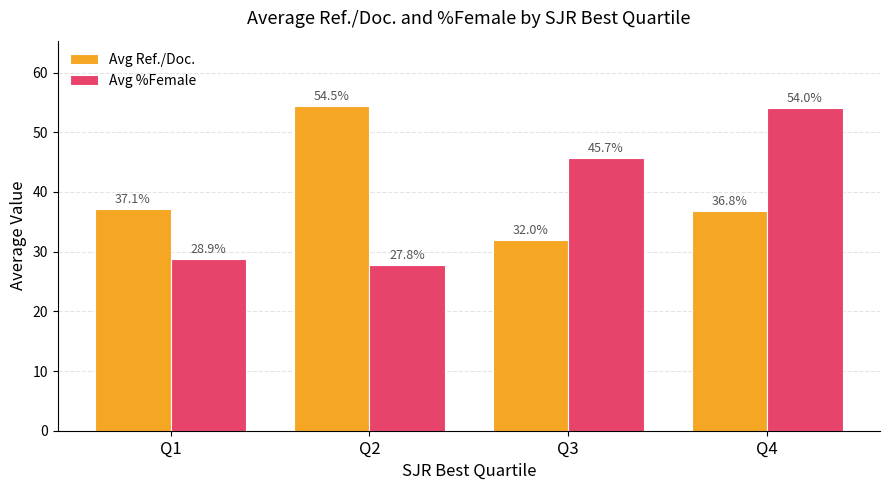

Does the chart contain any negative values?

No